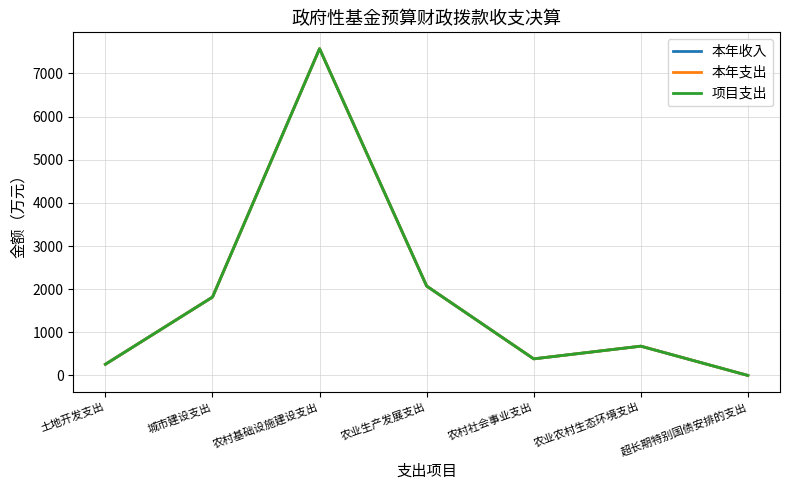

True or false: 项目支出 and 本年支出 intersect in this chart.

False